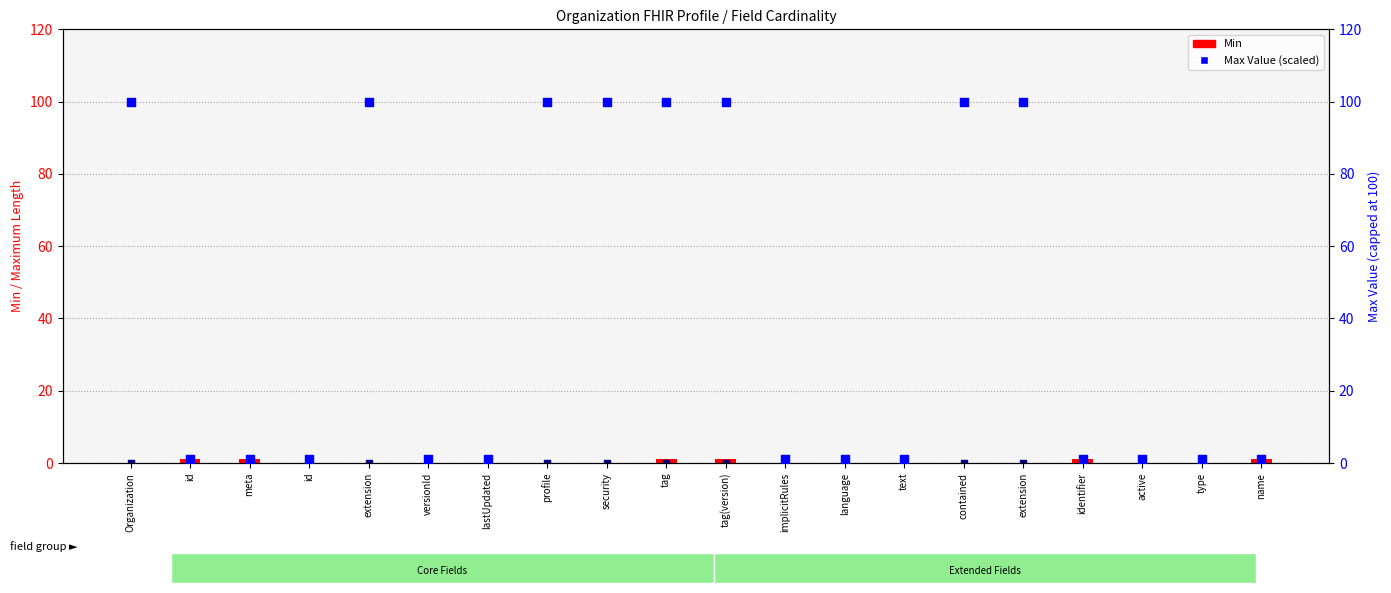

What is the total value across all series at type?

1